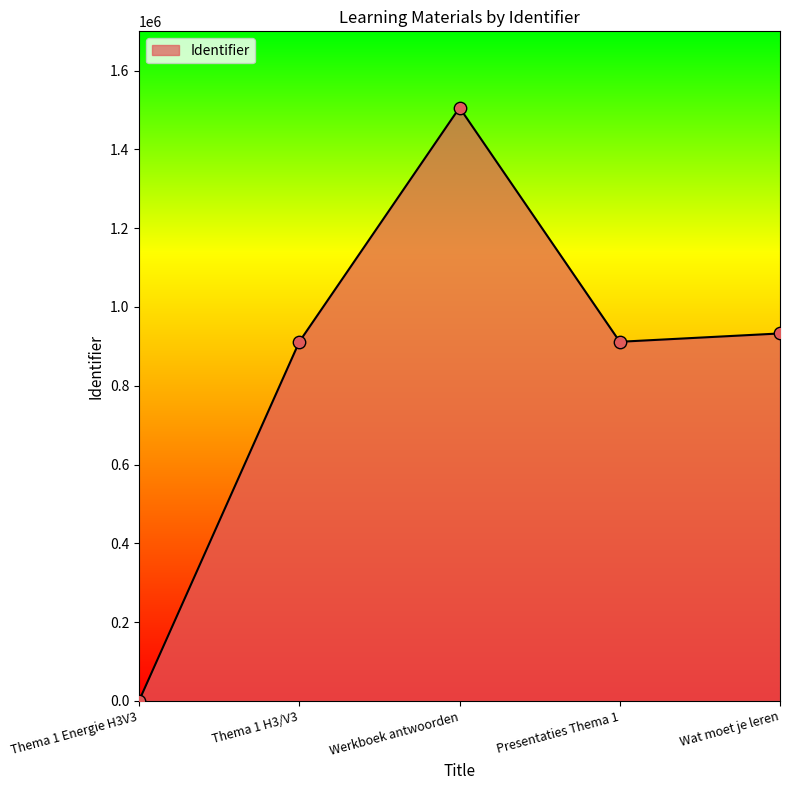

What is the change in value from Werkboek antwoorden to Wat moet je leren?

-573336